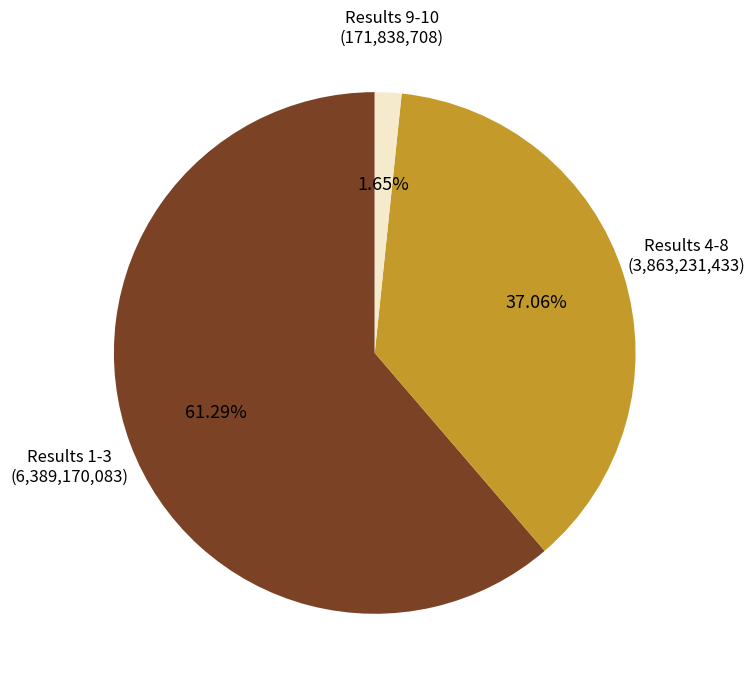

Is there a majority slice in this chart?

Yes